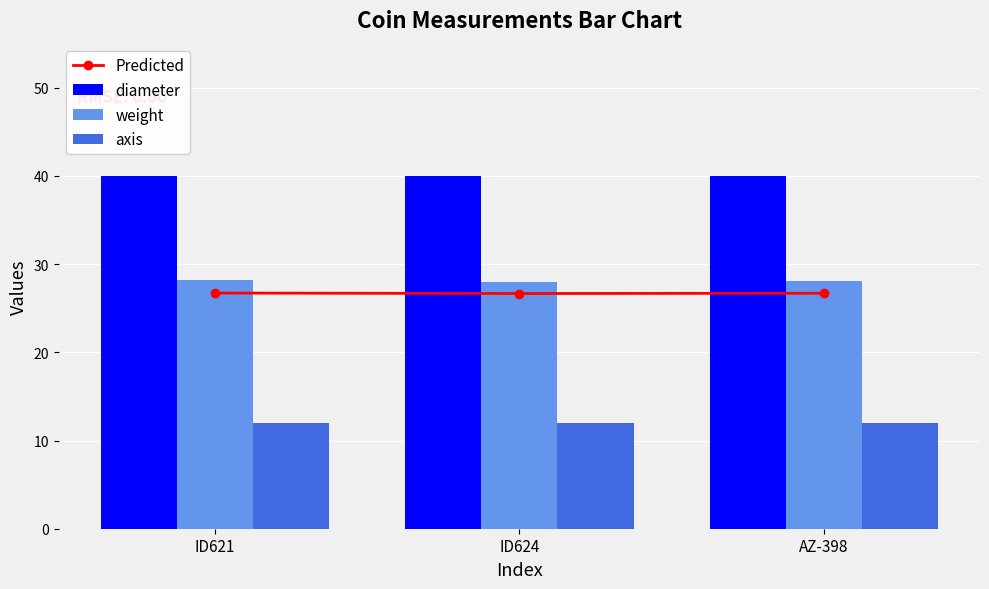

What is the sum of the axis values at ID621 and ID624?

24.0